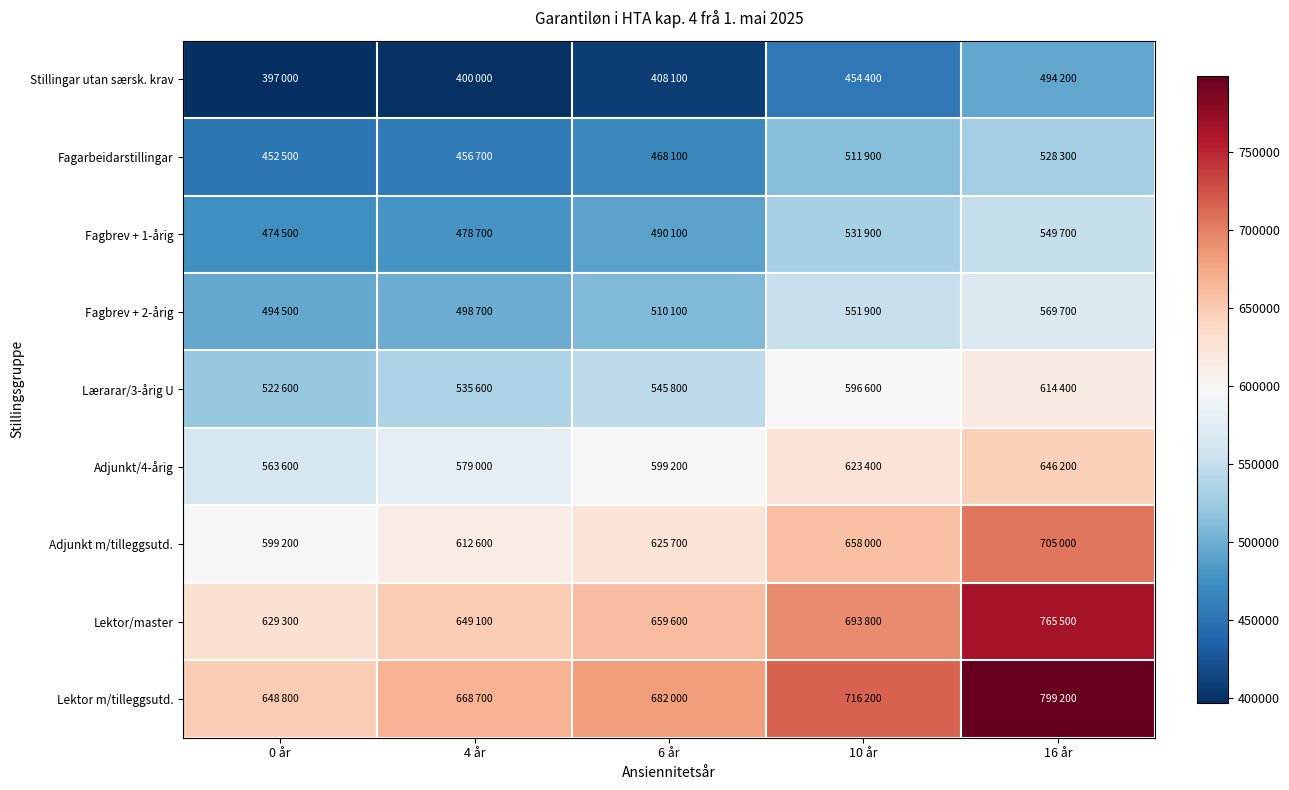

What is the difference between the highest and lowest values at 4 år?

268700